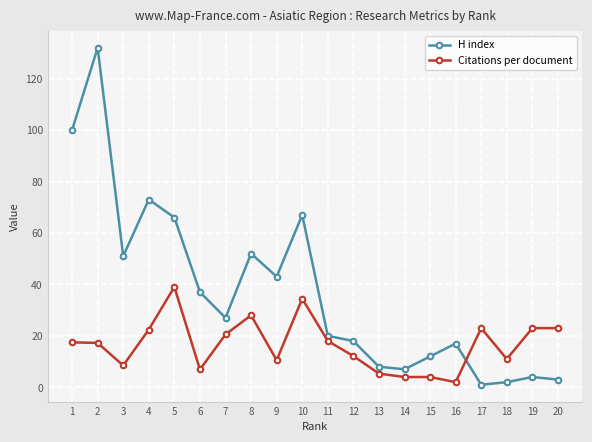

What is the sum of the H index values at 19 and 8?

56.0